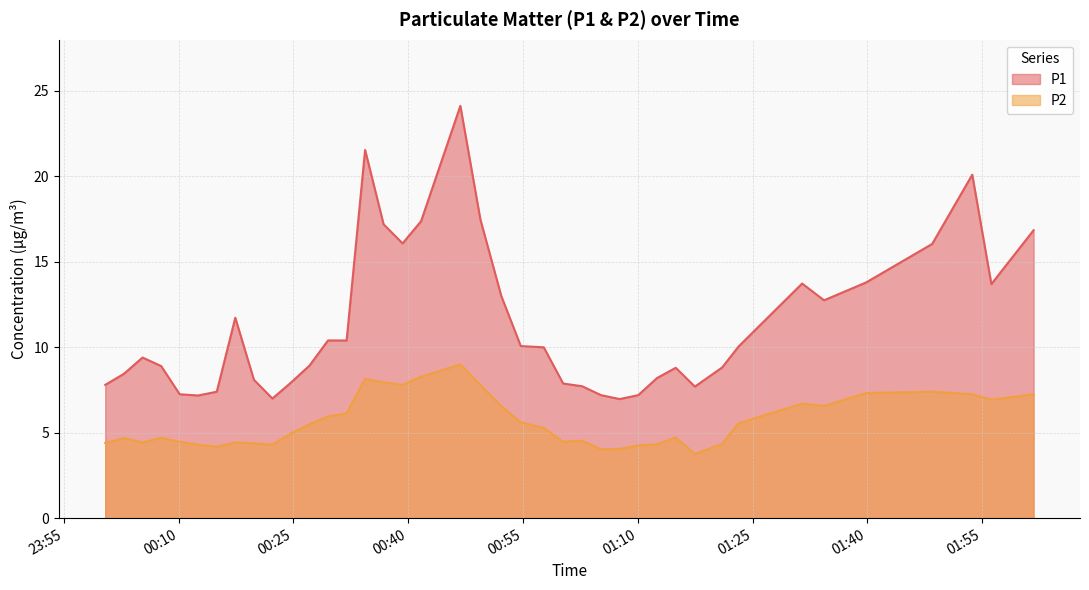

What is the label of the 29th point from the right?

2022-09-12T00:27:06